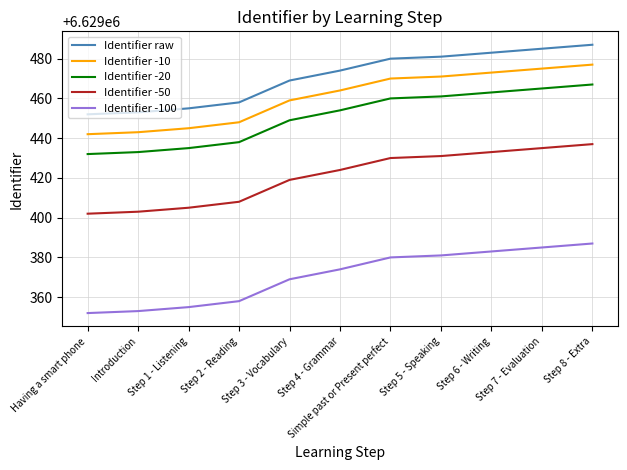

What is the difference between the maximum and minimum values in the Identifier -20 series?

35